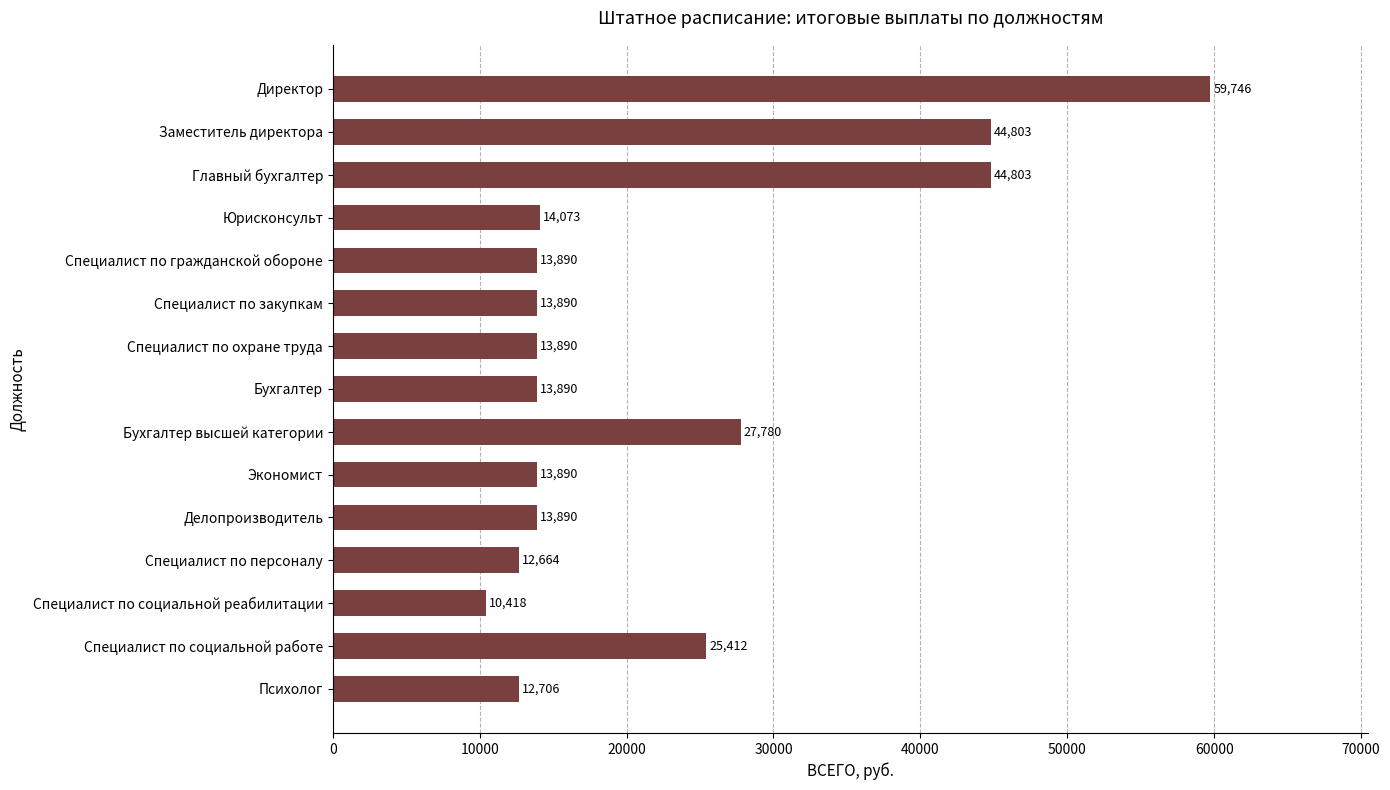

Are the bars horizontal?

Yes